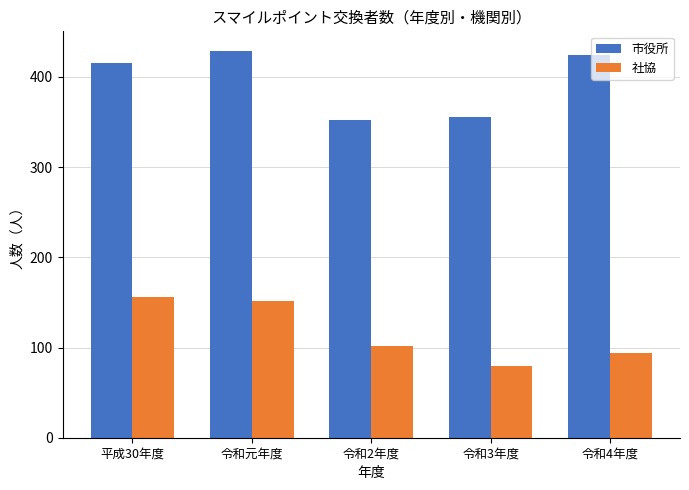

What is the difference between the highest and lowest values at 令和4年度?

330